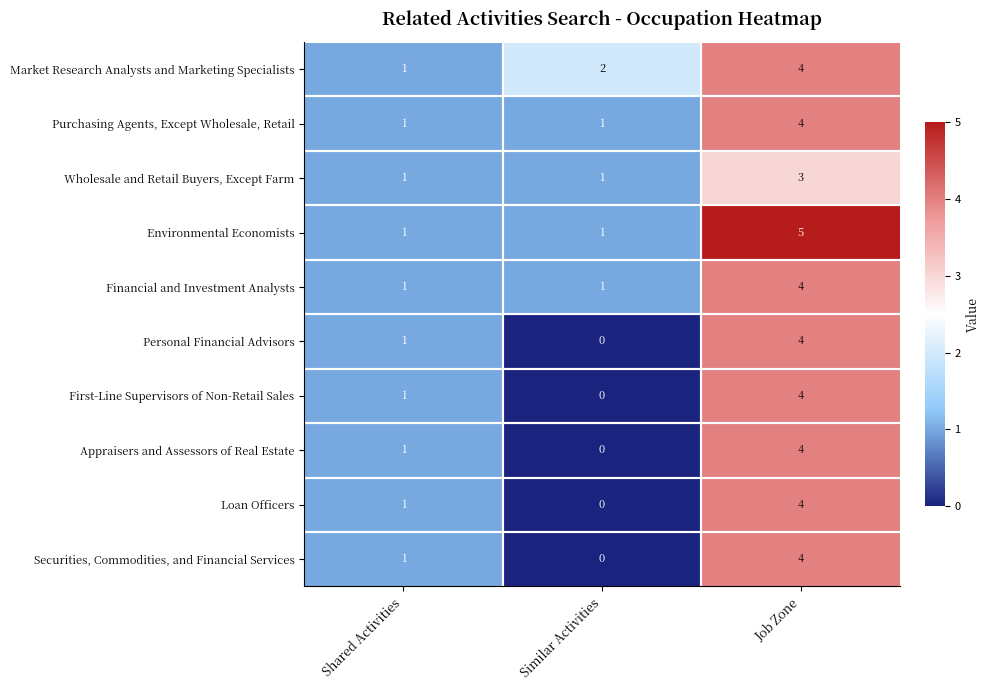

Reading right to left, transcribe all the data shown in this chart.

Market Research Analysts and Marketing Specialists: Job Zone=4	Similar Activities=2	Shared Activities=1
Purchasing Agents, Except Wholesale, Retail: Job Zone=4	Similar Activities=1	Shared Activities=1
Wholesale and Retail Buyers, Except Farm: Job Zone=3	Similar Activities=1	Shared Activities=1
Environmental Economists: Job Zone=5	Similar Activities=1	Shared Activities=1
Financial and Investment Analysts: Job Zone=4	Similar Activities=1	Shared Activities=1
Personal Financial Advisors: Job Zone=4	Similar Activities=0	Shared Activities=1
First-Line Supervisors of Non-Retail Sales: Job Zone=4	Similar Activities=0	Shared Activities=1
Appraisers and Assessors of Real Estate: Job Zone=4	Similar Activities=0	Shared Activities=1
Loan Officers: Job Zone=4	Similar Activities=0	Shared Activities=1
Securities, Commodities, and Financial Services: Job Zone=4	Similar Activities=0	Shared Activities=1